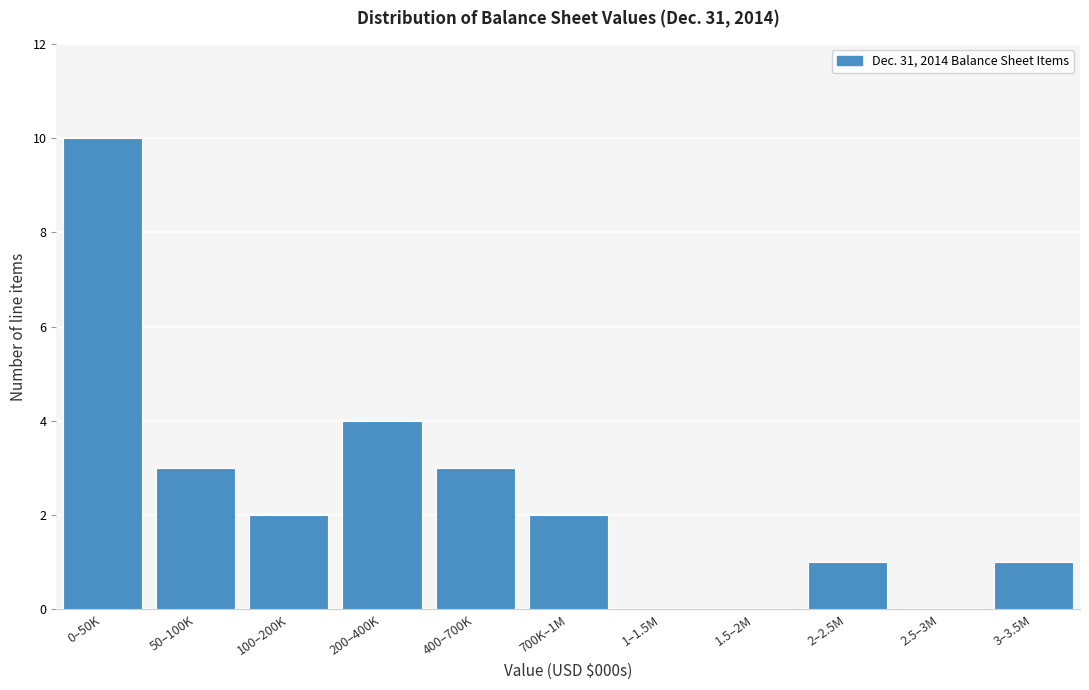

Reading right to left, extract all data points from this chart.

3–3.5M=1	2.5–3M=0	2–2.5M=1	1.5–2M=0	1–1.5M=0	700K–1M=2	400–700K=3	200–400K=4	100–200K=2	50–100K=3	0–50K=10